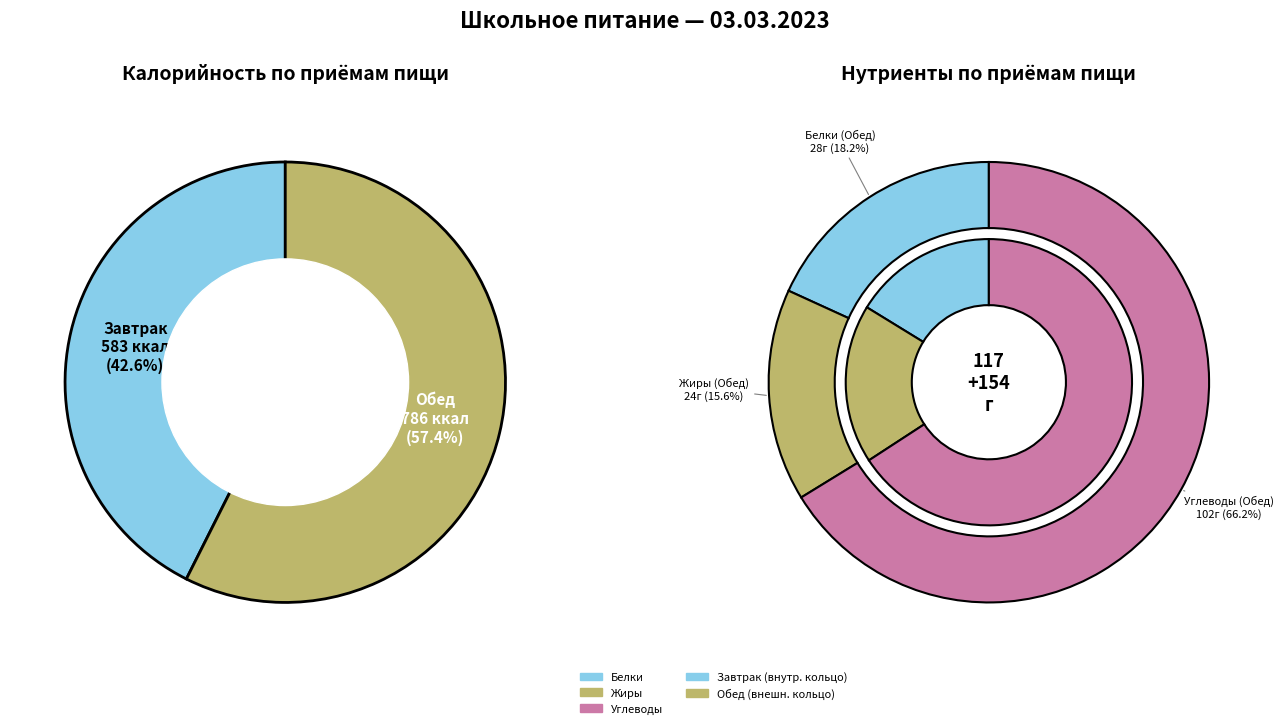

True or false: Обед accounts for 57% of the total.

True